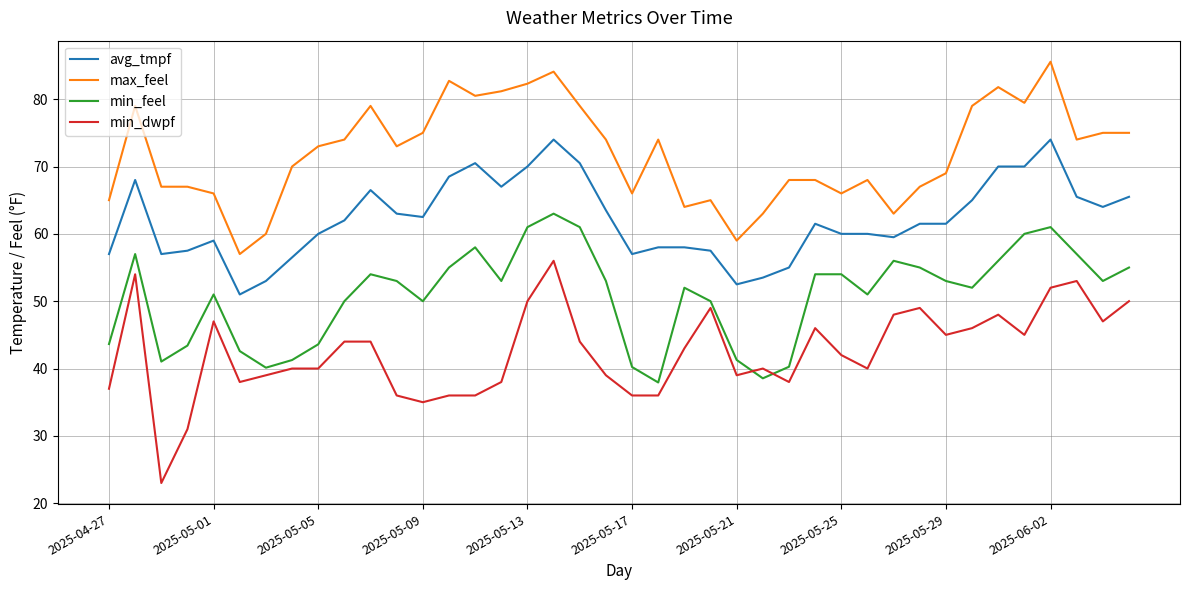

What is the maximum value for min_dwpf?

56.0